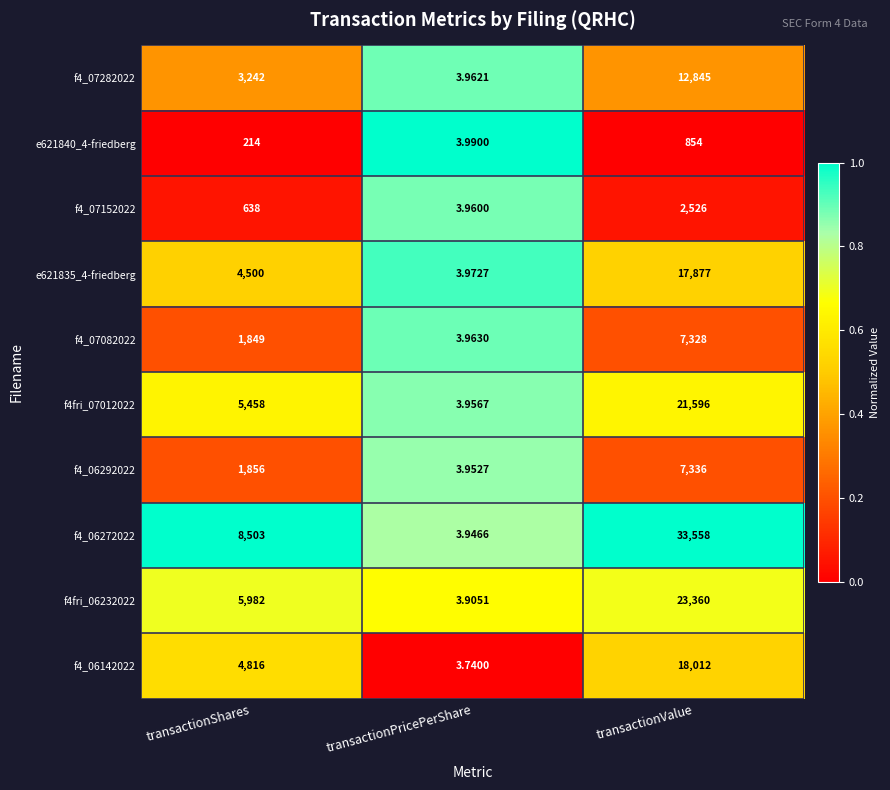

At which label is f4_07152022 closest to 1264?

transactionShares